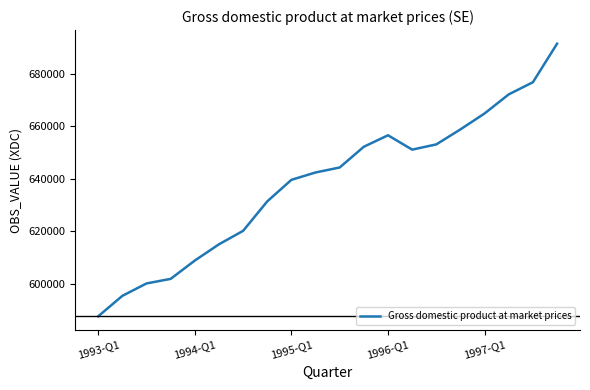

How many lines are shown in the chart?

1